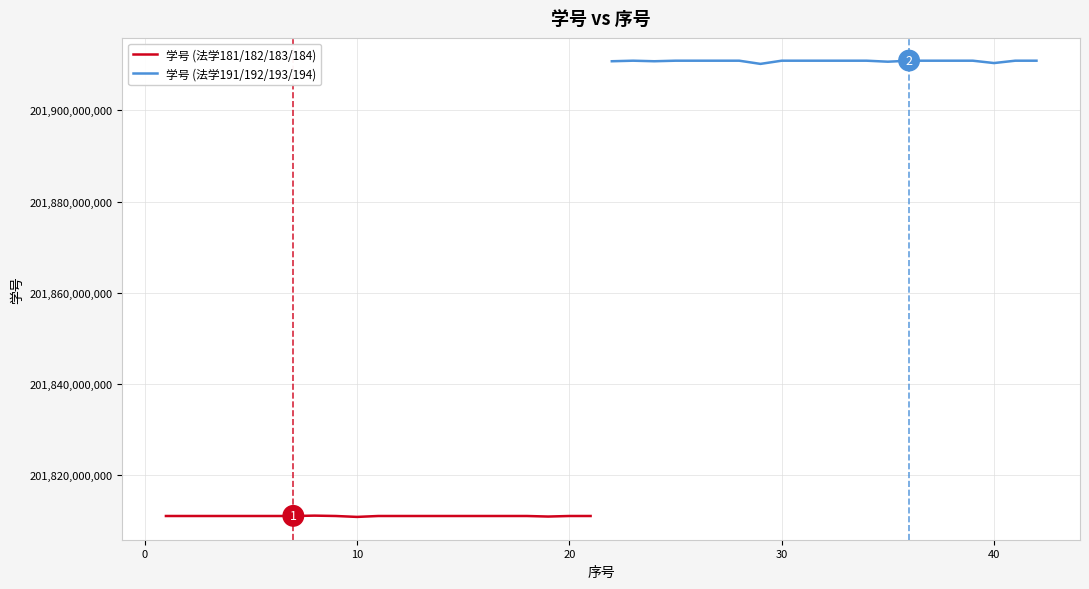

Count the number of data series in this chart.

2